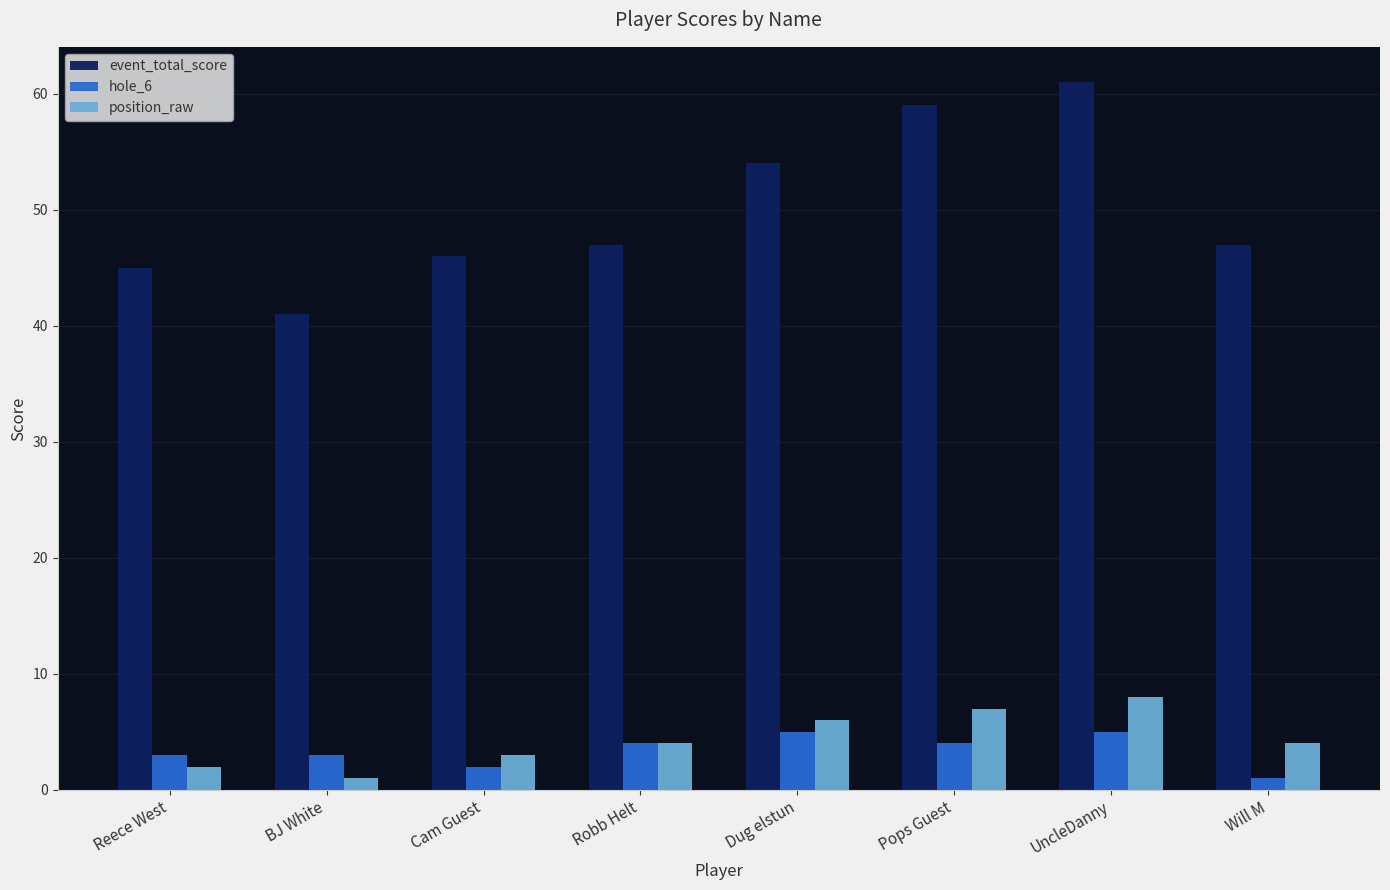

What is the difference between the hole_6 values at Will M and Cam Guest?

1